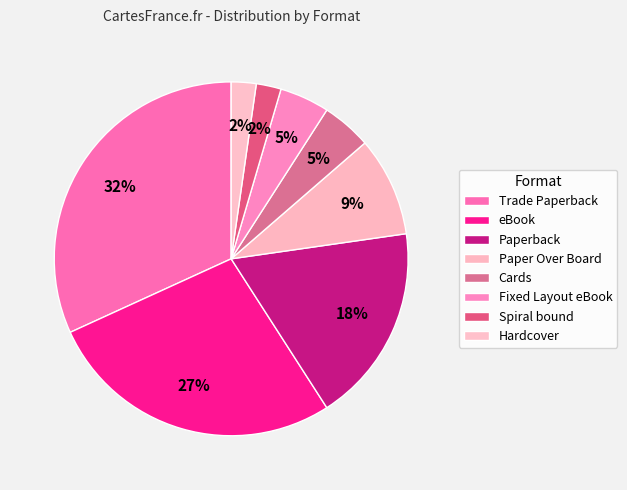

Approximately how many times larger is the value at Spiral bound compared to Fixed Layout eBook?

0.5